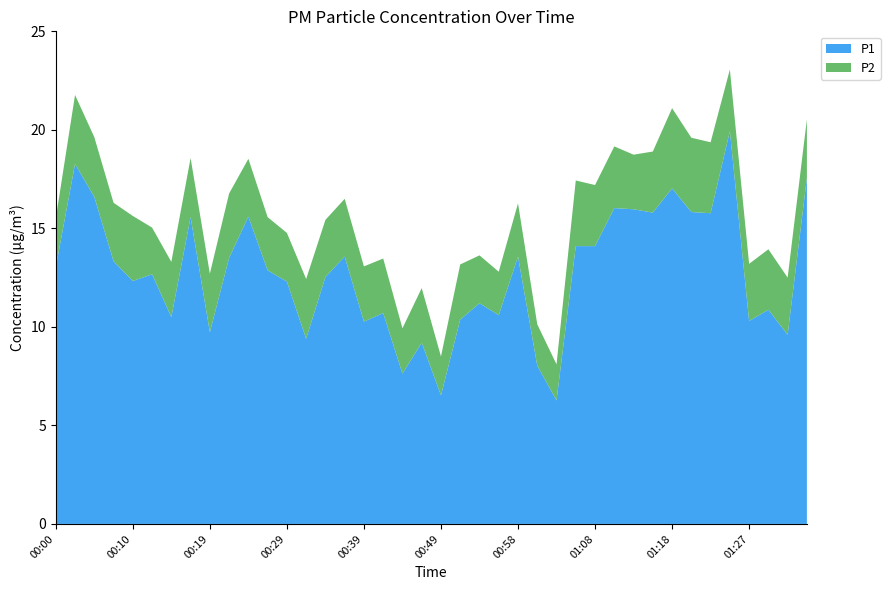

Reading left to right, transcribe all the data shown in this chart.

P1: 00:00=13.0	00:02=18.3	00:05=16.6	00:07=13.3	00:10=12.3	00:12=12.7	00:14=10.5	00:17=15.6	00:19=9.7	00:22=13.5	00:24=15.6	00:27=12.9	00:29=12.3	00:31=9.4	00:34=12.5	00:36=13.6	00:39=10.3	00:41=10.7	00:44=7.6	00:46=9.2	00:49=6.5	00:51=10.4	00:53=11.2	00:56=10.6	00:58=13.6	01:01=8.0	01:03=6.3	01:06=14.1	01:08=14.1	01:10=16.0	01:13=16.0	01:15=15.8	01:18=17.0	01:20=15.8	01:23=15.8	01:25=19.9	01:27=10.3	01:30=10.9	01:32=9.6	01:35=17.6
P2: 00:00=2.5	00:02=3.5	00:05=3.0	00:07=3.0	00:10=3.3	00:12=2.4	00:14=2.8	00:17=3.0	00:19=3.0	00:22=3.3	00:24=2.9	00:27=2.7	00:29=2.5	00:31=3.0	00:34=2.9	00:36=2.9	00:39=2.8	00:41=2.8	00:44=2.3	00:46=2.8	00:49=2.0	00:51=2.8	00:53=2.4	00:56=2.2	00:58=2.7	01:01=2.1	01:03=1.8	01:06=3.3	01:08=3.1	01:10=3.1	01:13=2.8	01:15=3.1	01:18=4.1	01:20=3.8	01:23=3.6	01:25=3.1	01:27=2.9	01:30=3.1	01:32=2.9	01:35=3.0